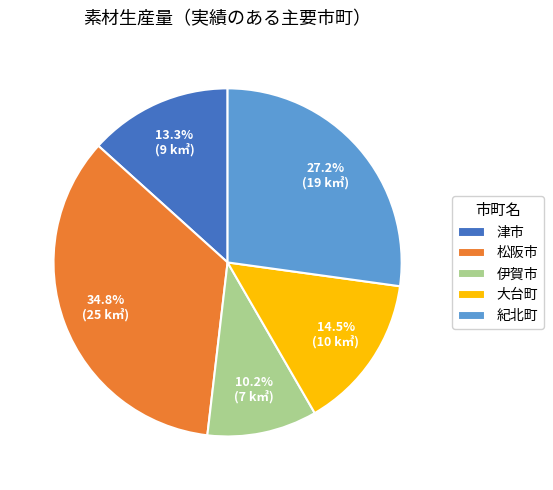

What portion of the pie excludes 紀北町?

72.8%